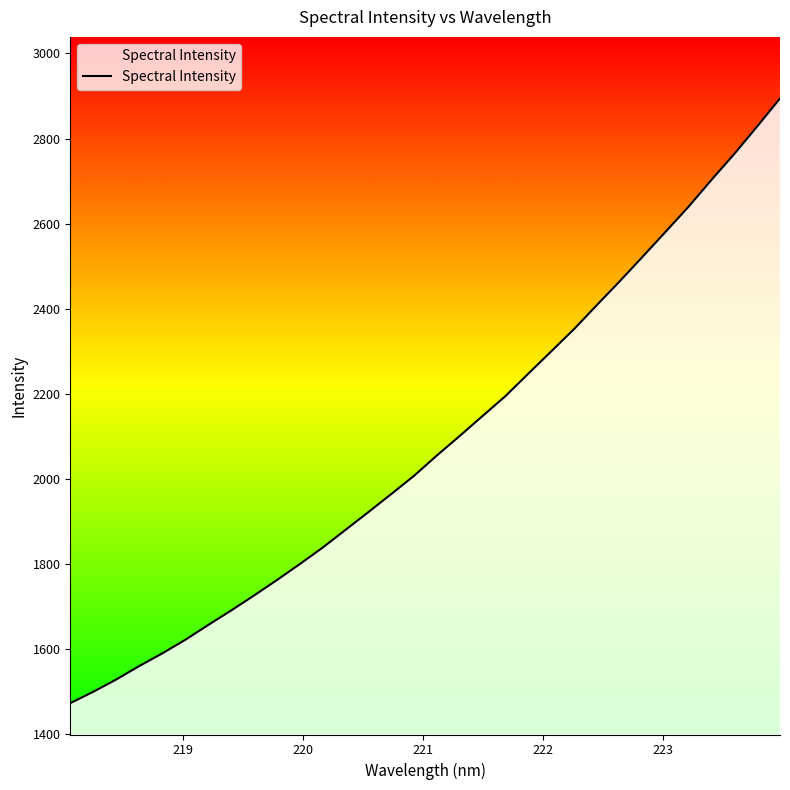

What is the smallest value displayed?

1472.6